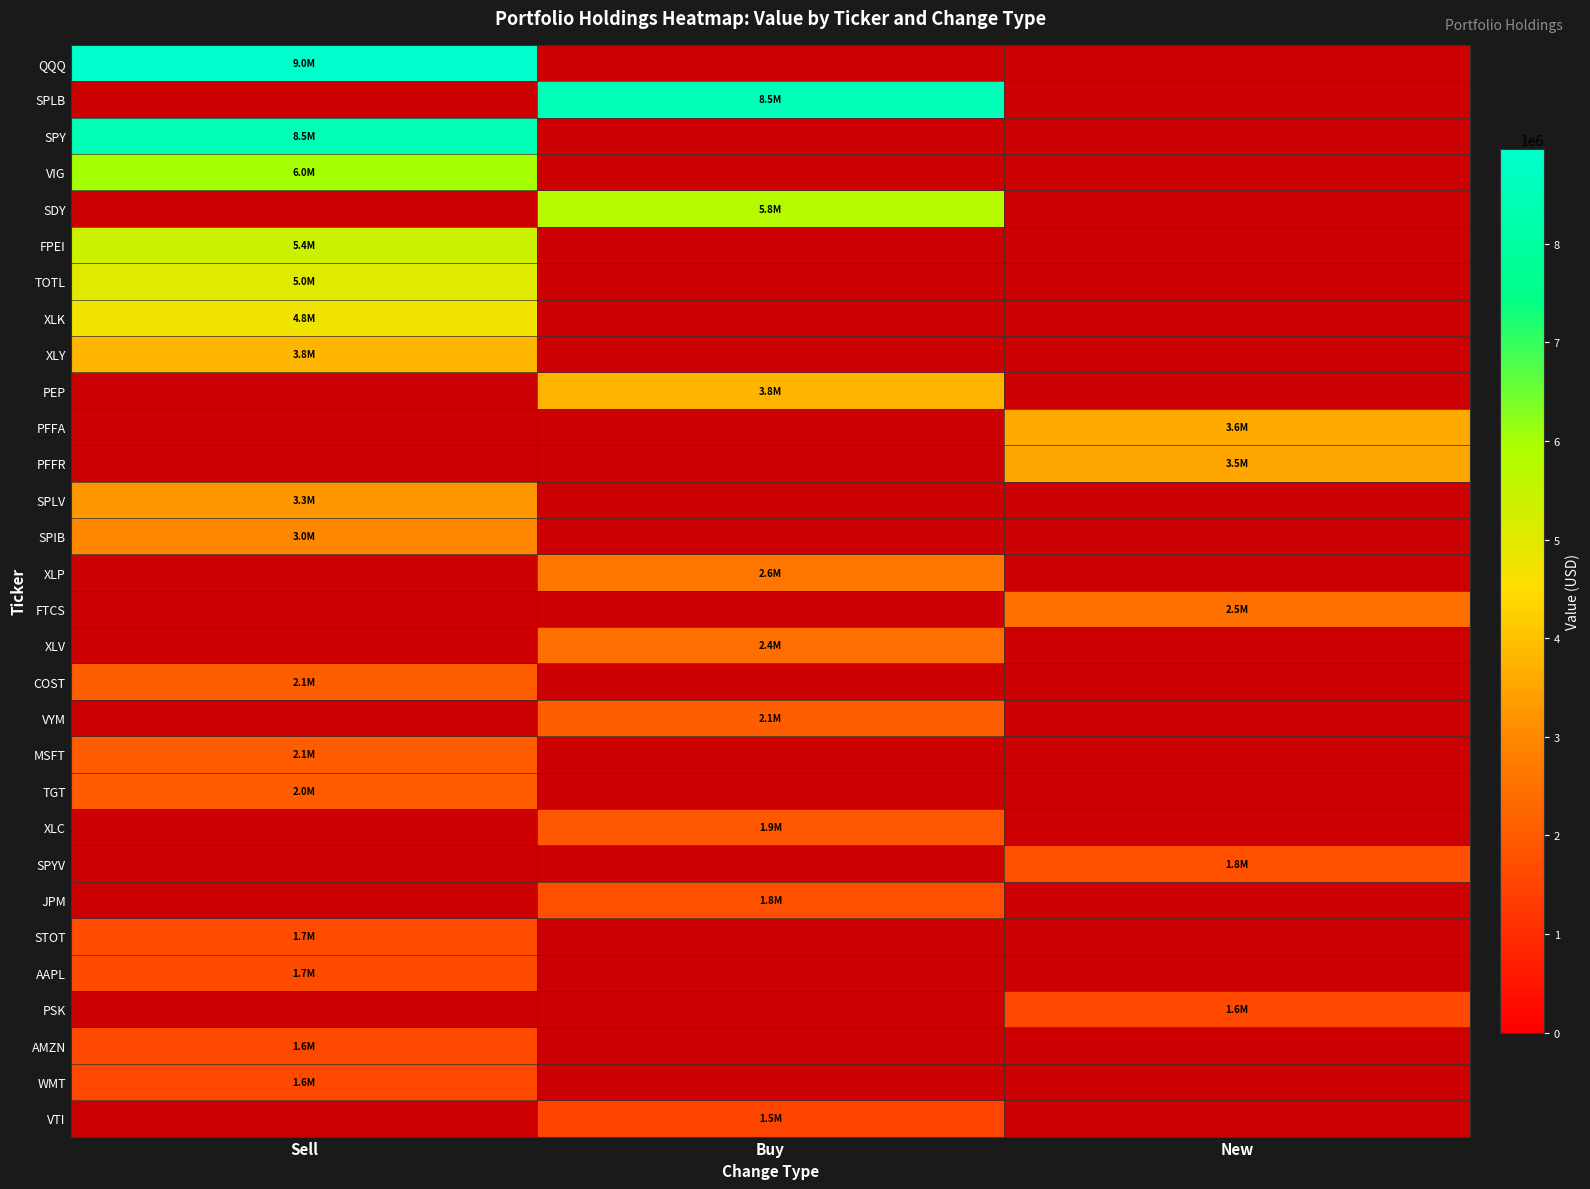

Between New and Sell, which is larger?

Sell